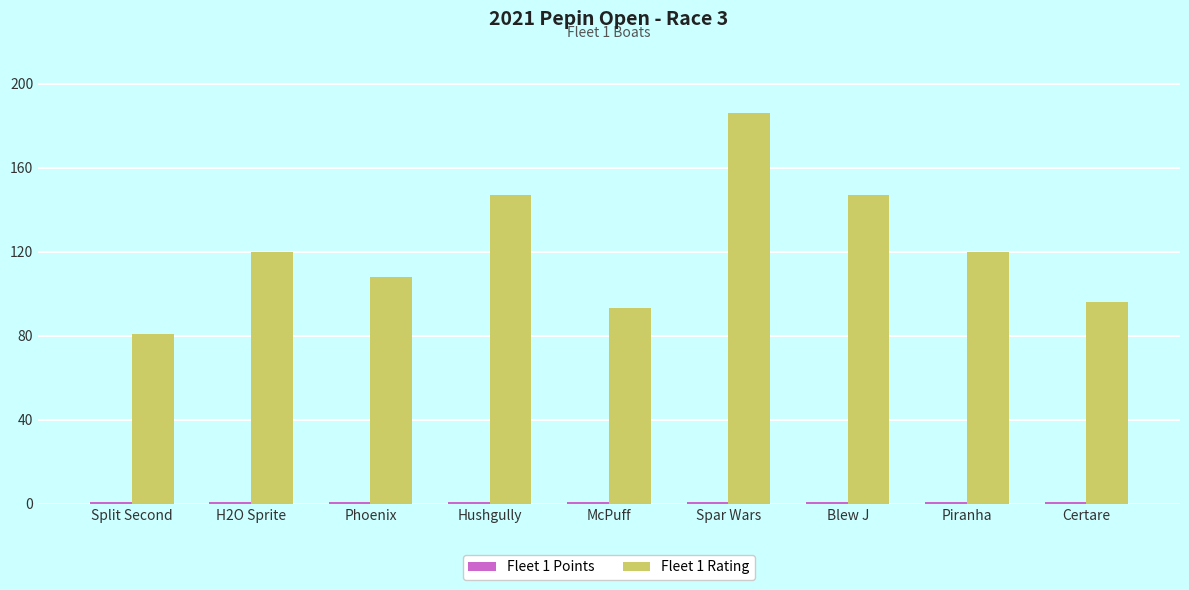

Which series changed the most between Phoenix and Certare?

Fleet 1 Rating